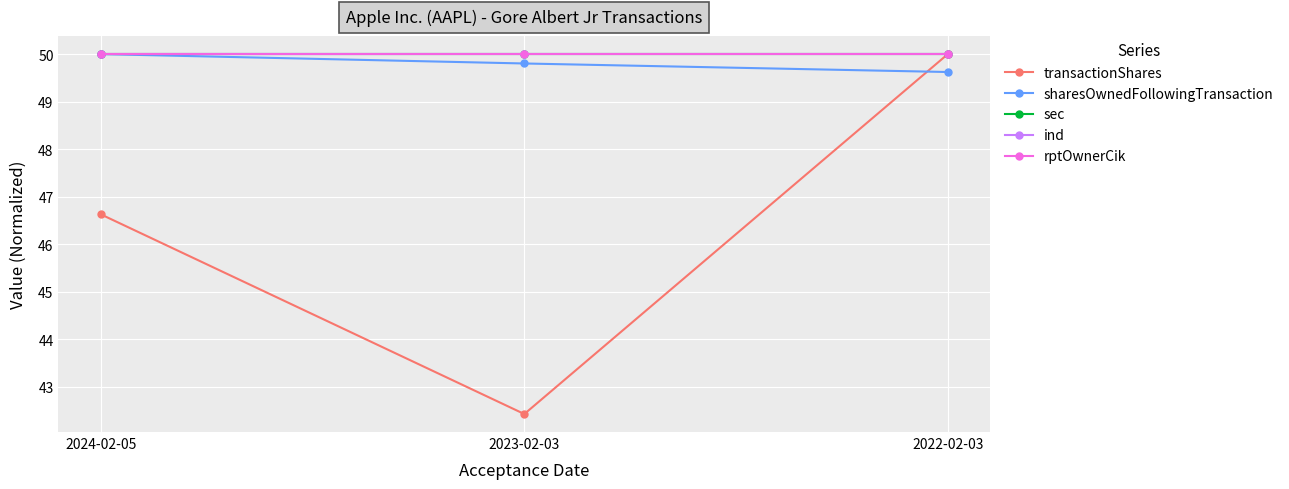

What is the maximum value for sharesOwnedFollowingTransaction?

50.0